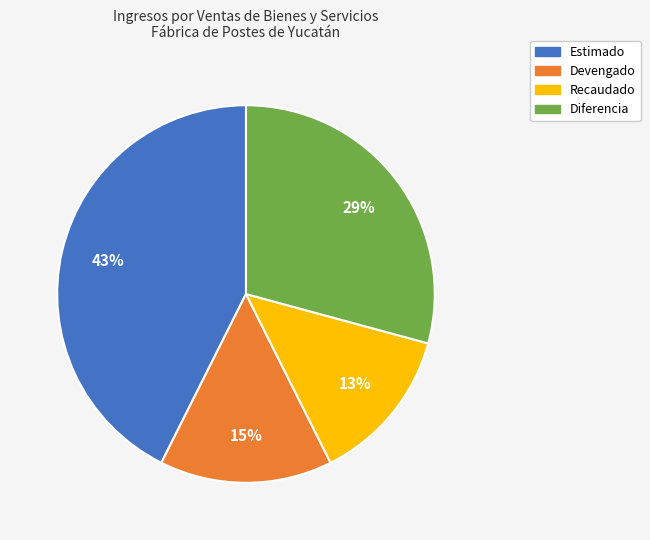

Is it true that Estimado is 43% of the pie?

True